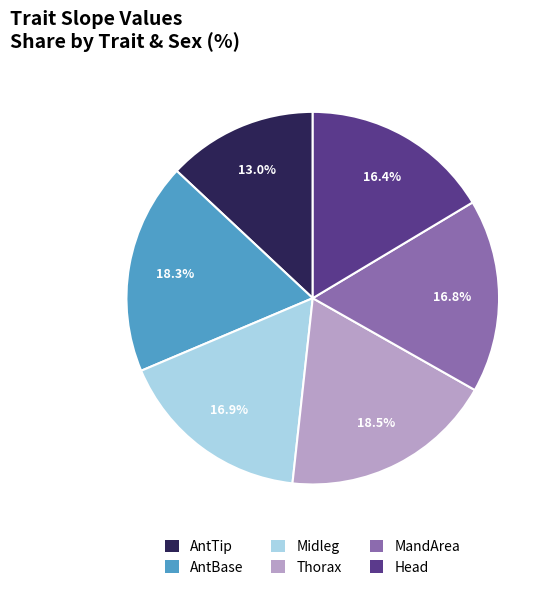

Is there any slice that represents more than half of the pie?

No